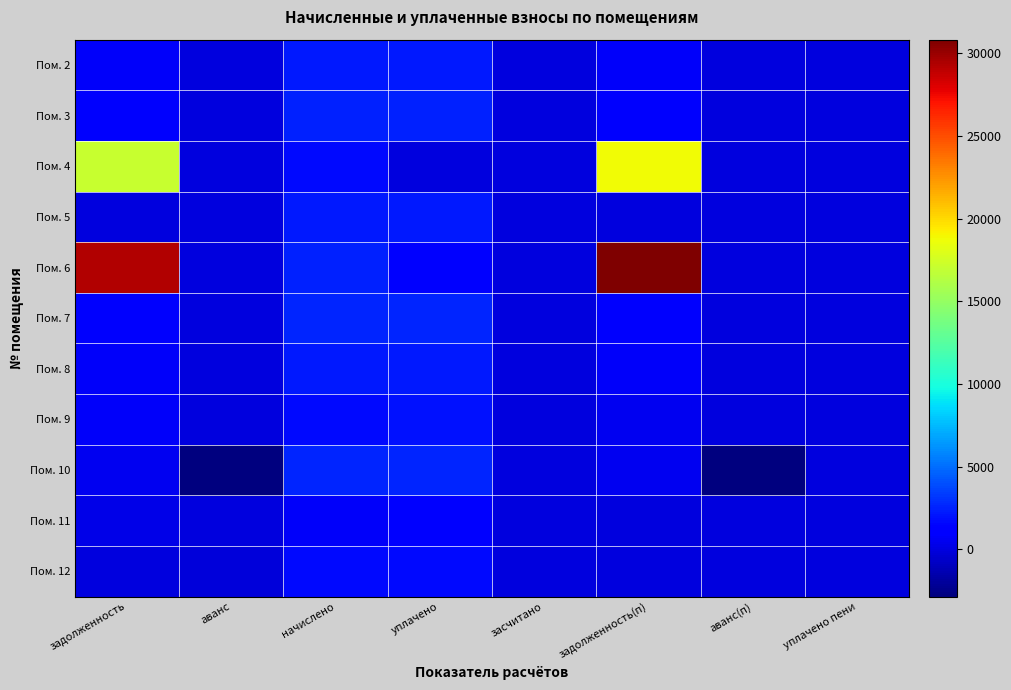

What is the total value across all series at задолженность(п)?

53859.3